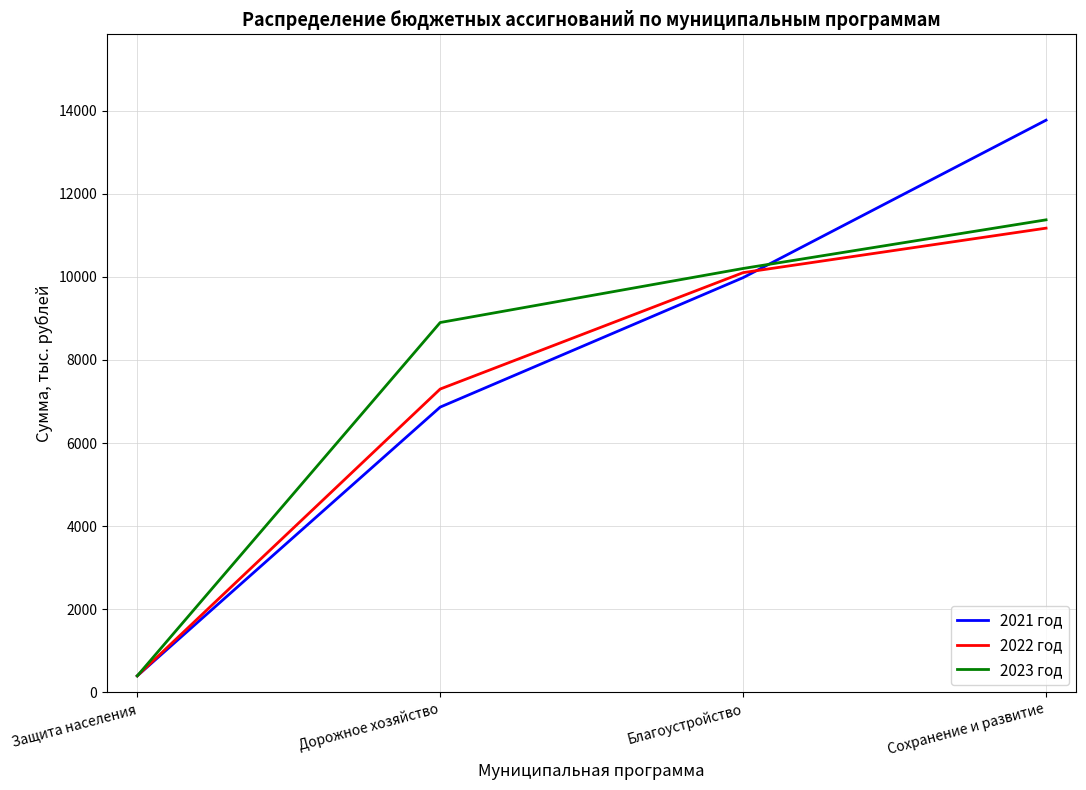

Where is 2022 год nearest to the value 5785?

Дорожное хозяйство